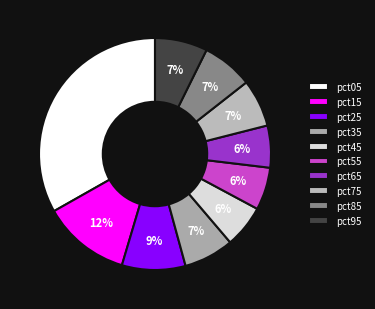

Does pct95 account for over 50% of the chart?

No